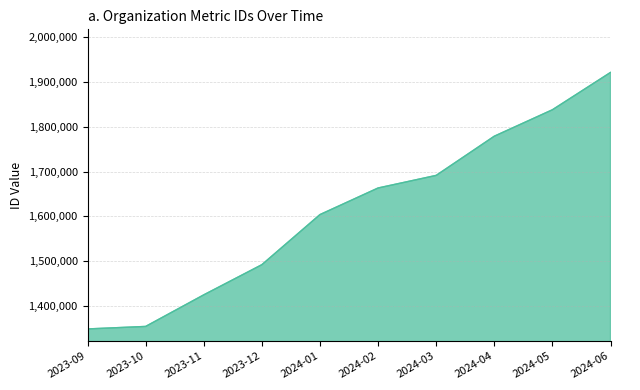

Approximately how many times larger is the value at 2023-12 compared to 2024-05?

0.8